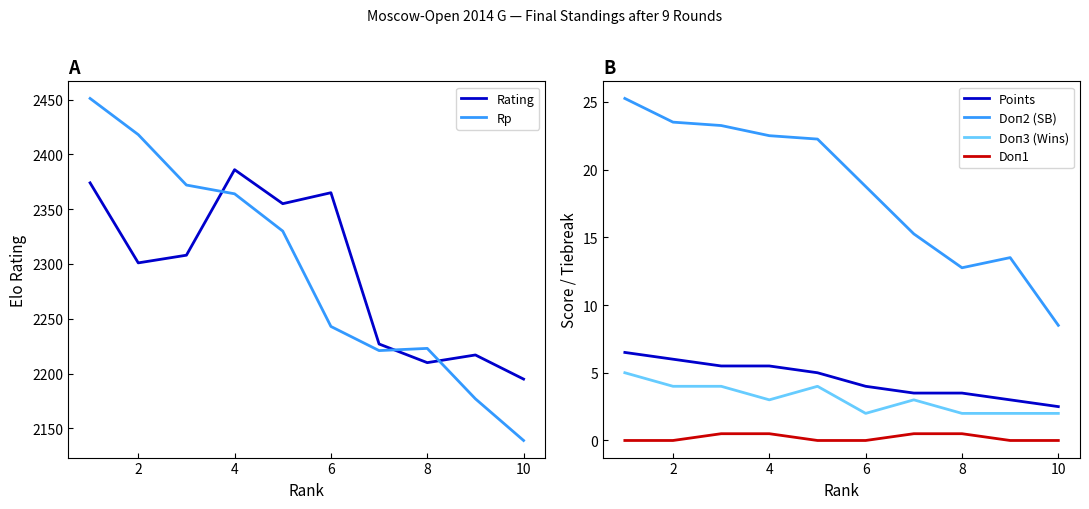

What is the difference between the Doп3 (Wins) values at 10 and 6?

0.0